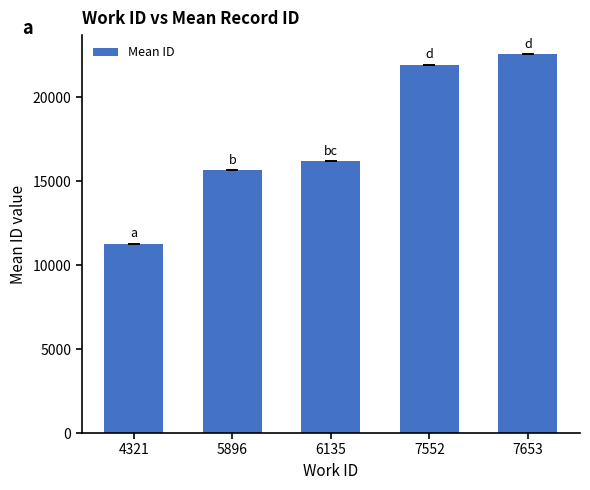

Reading left to right, list all the values displayed in this chart.

11265.0	15655.5	16186.0	21928.5	22566.0